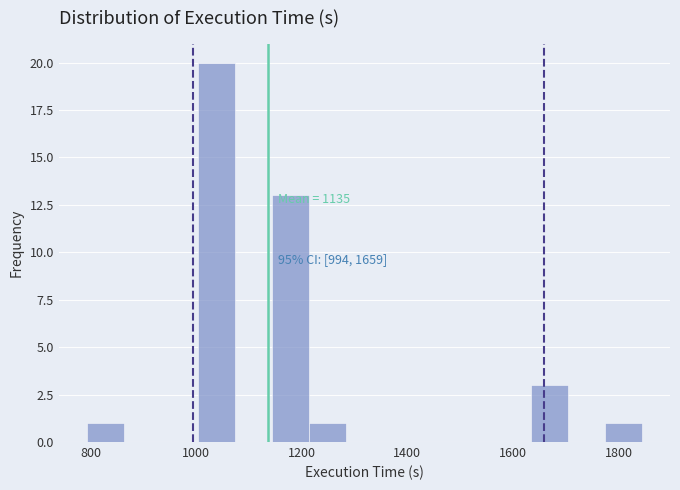

Read against the x-axis, roughly where is the centre of the tallest bar?

1040